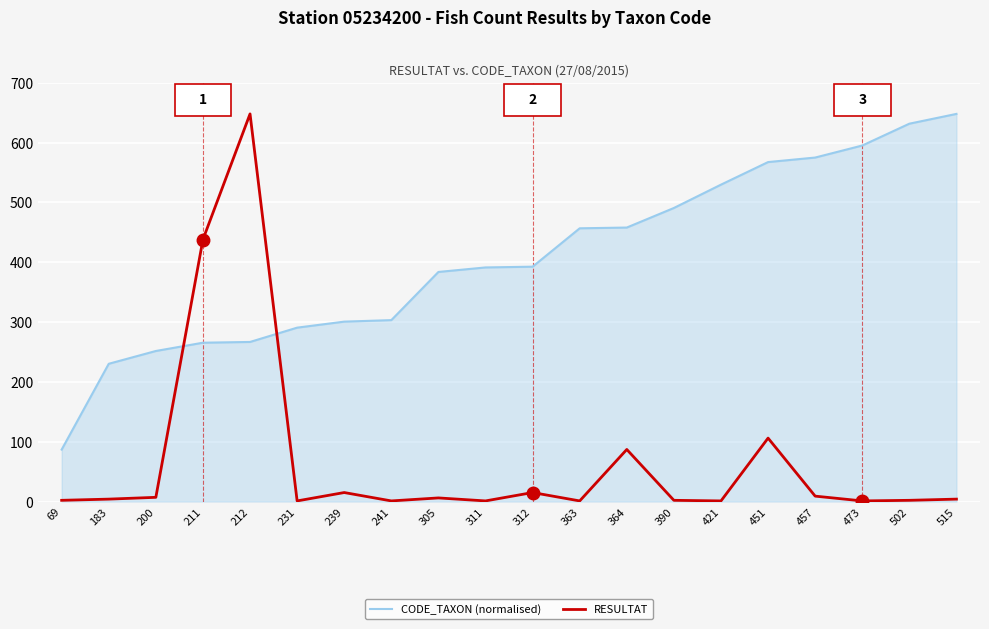

What is the smallest value displayed?

1.0